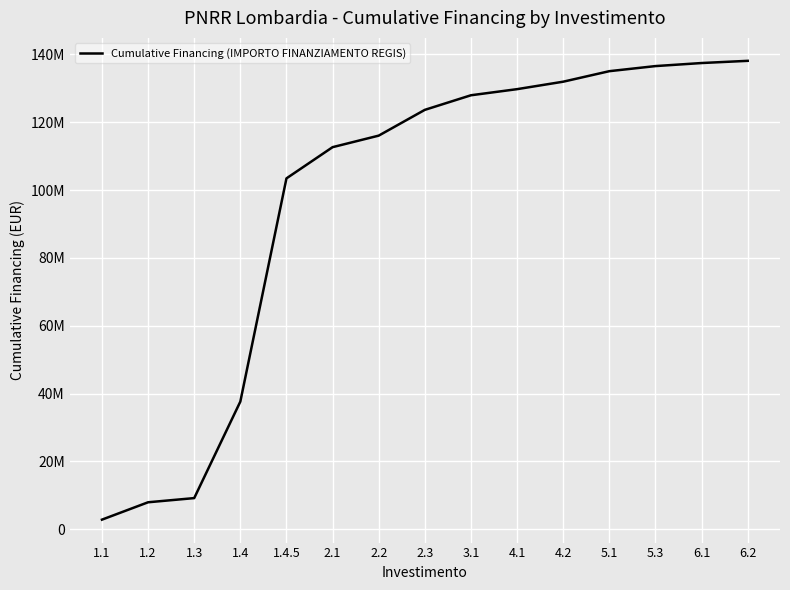

Where is the data nearest to the value 70475000?

1.4